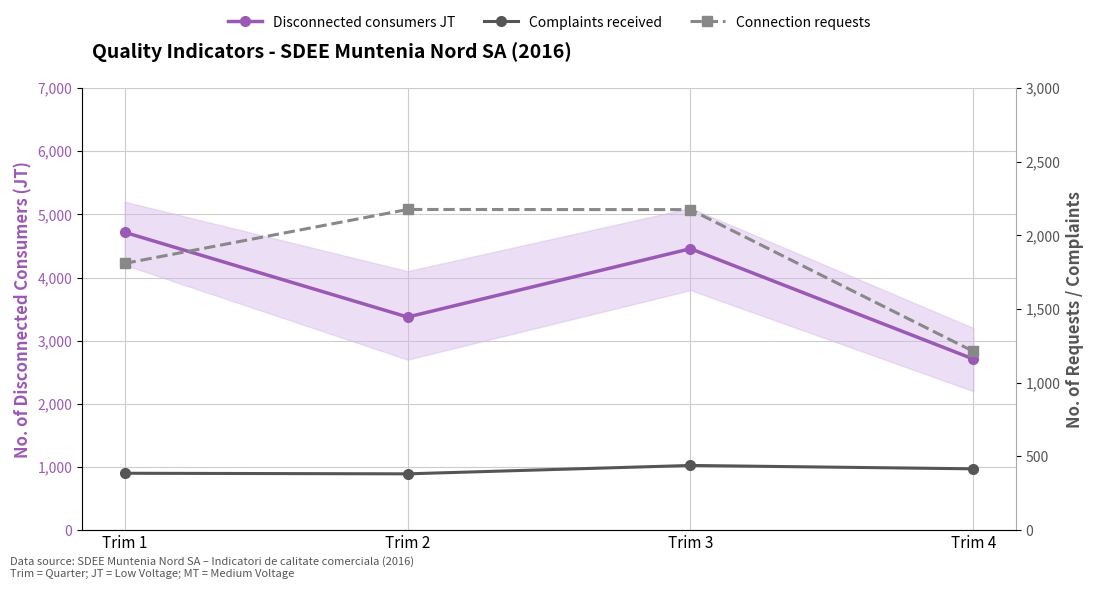

What are all the series names shown in the legend?

Disconnected consumers JT, Complaints received, Connection requests